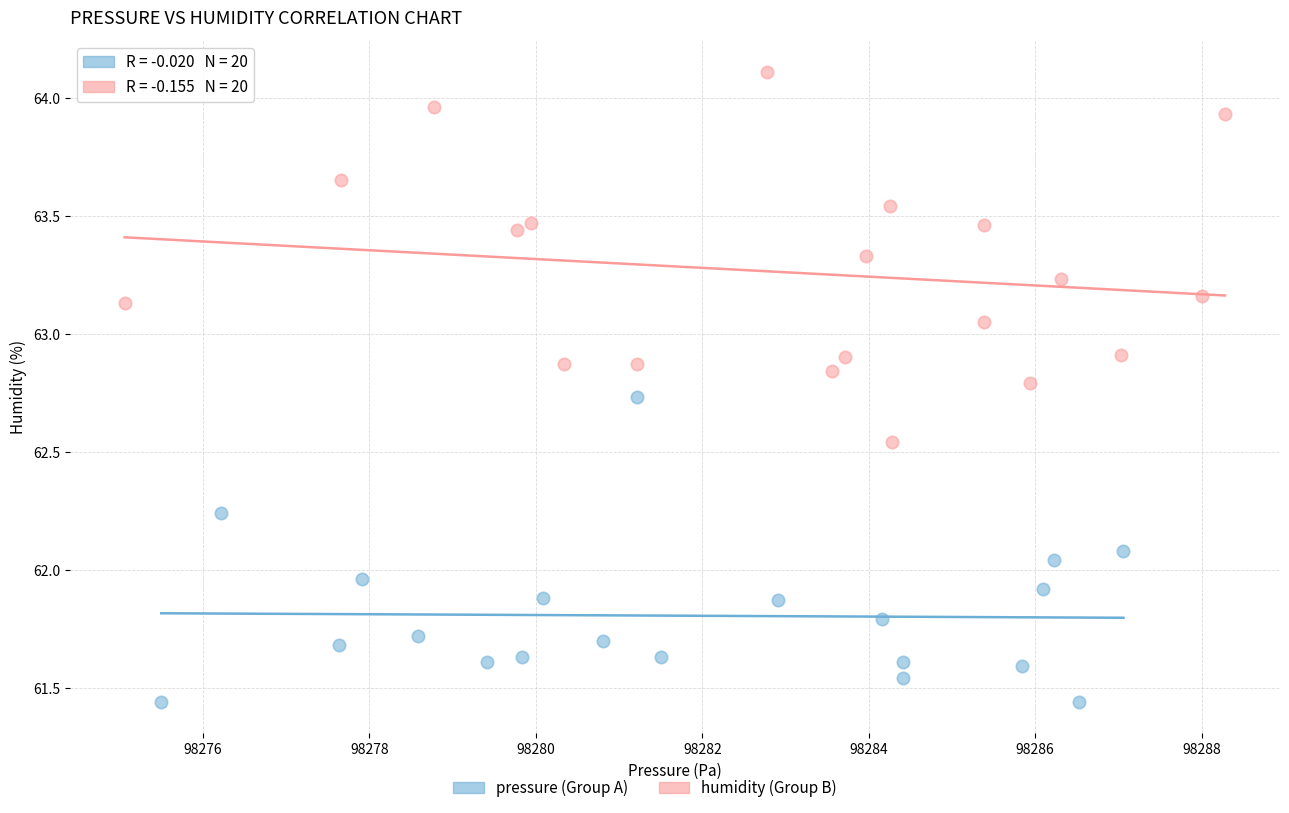

Which series contains the highest Y value?

humidity (Group B)